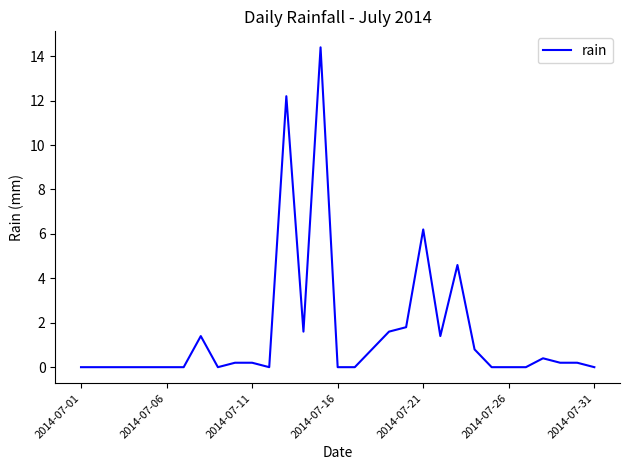

Where is the data nearest to the value 7?

2014-07-21